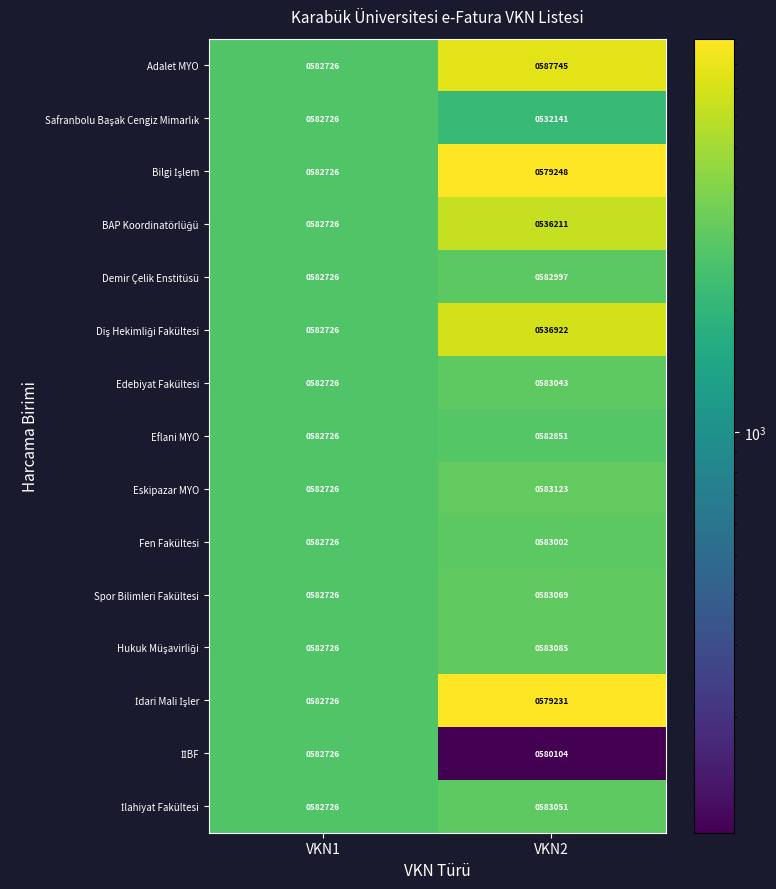

Which label corresponds to the smallest value in the chart?

VKN2